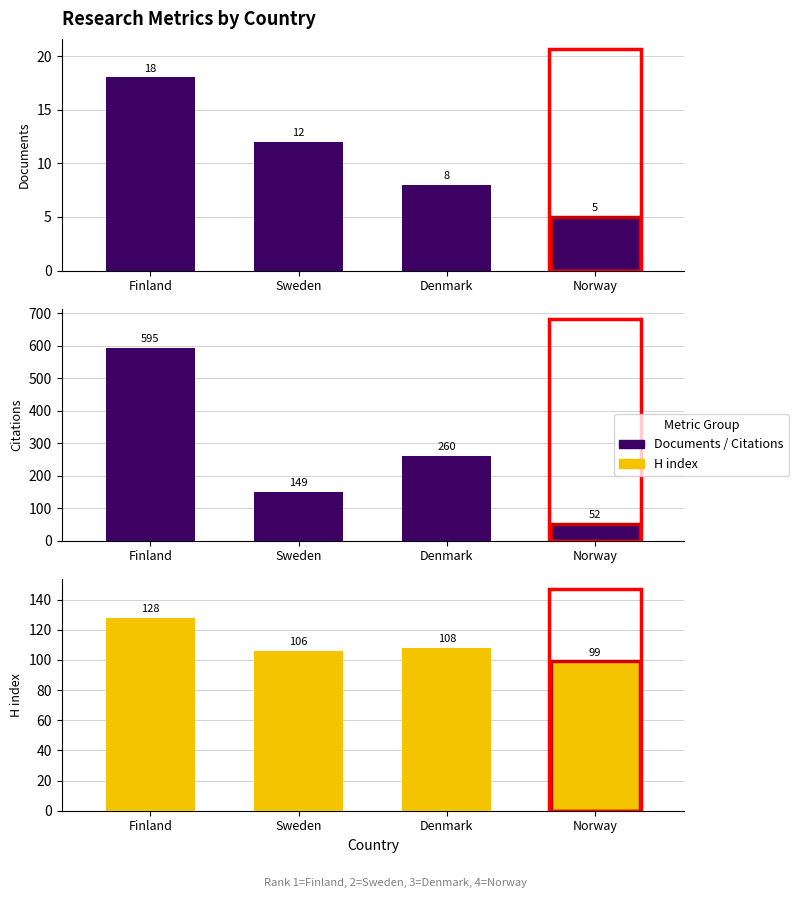

At Sweden, list the series in order from largest to smallest.

Citations, H index, Documents